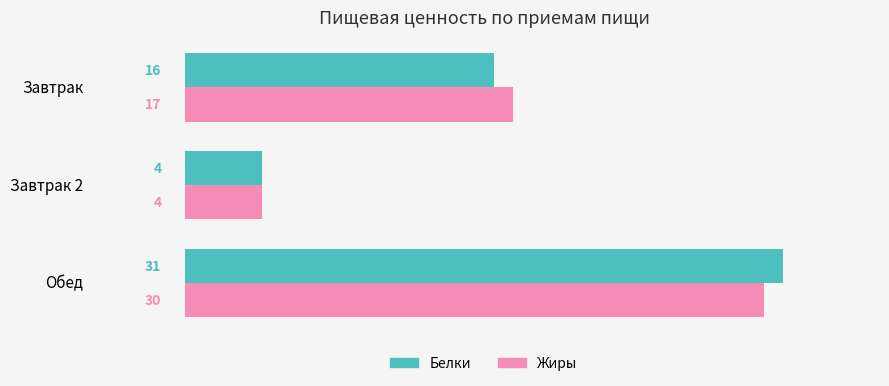

What are all the series names shown in the legend?

Белки, Жиры